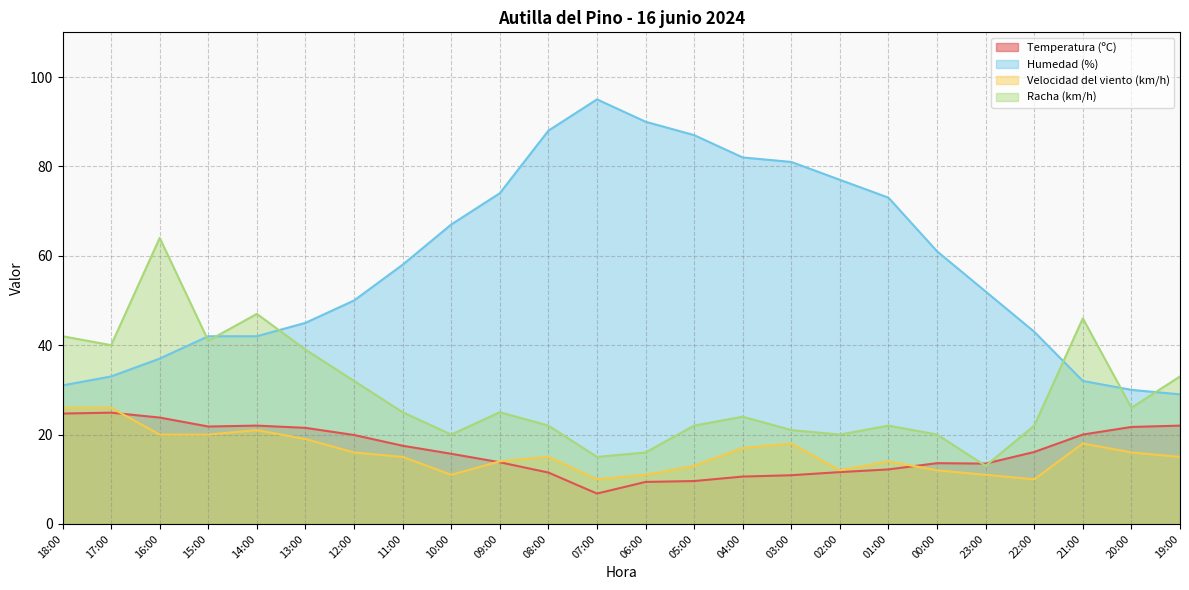

What are all the series names shown in the legend?

Temperatura (ºC), Humedad (%), Velocidad del viento (km/h), Racha (km/h)